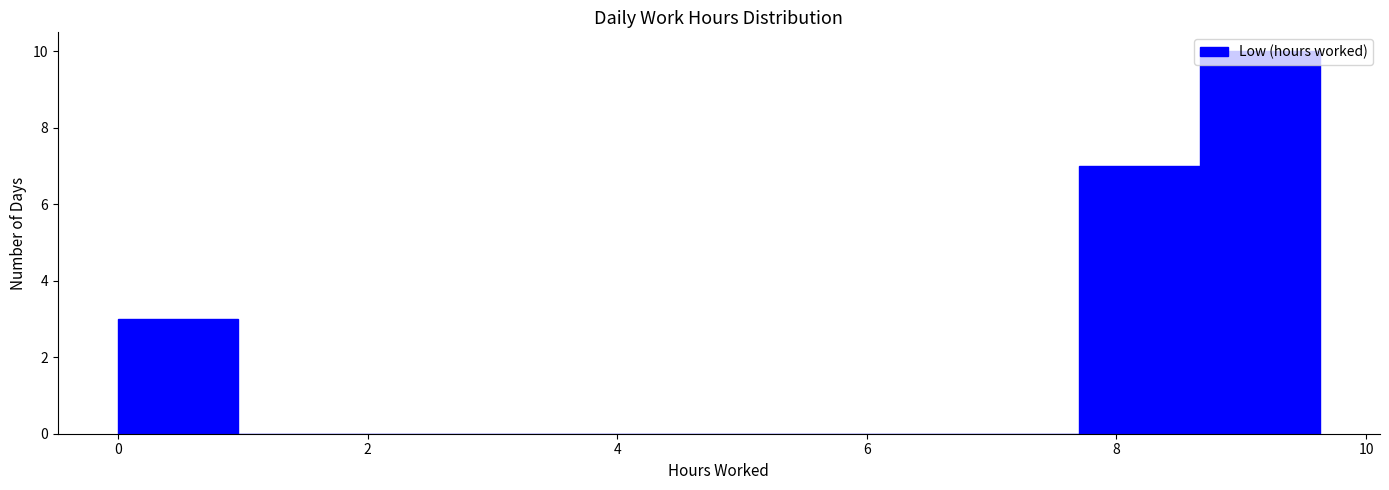

Reading left to right, list every bar in this chart as the range it spans on the x-axis followed by its height. Neither the bar edges nor the heights are printed on the chart, so give them approximately, as read against the axes.

0.0 to 1.0: 3
1.0 to 2.0: 0
2.0 to 2.8: 0
2.8 to 3.8: 0
3.8 to 4.8: 0
4.8 to 5.8: 0
5.8 to 6.8: 0
6.8 to 7.8: 0
7.8 to 8.6: 7
8.6 to 9.6: 10